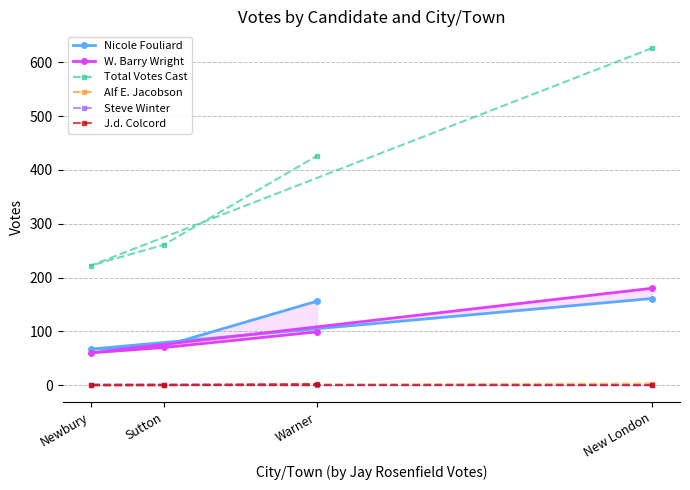

Reading left to right, list all the values displayed in this chart.

Nicole Fouliard: 161	67	73	156
W. Barry Wright: 180	60	70	99
Total Votes Cast: 626	222	261	426
Alf E. Jacobson: 3	0	1	1
Steve Winter: 0	1	1	0
J.d. Colcord: 0	0	0	2